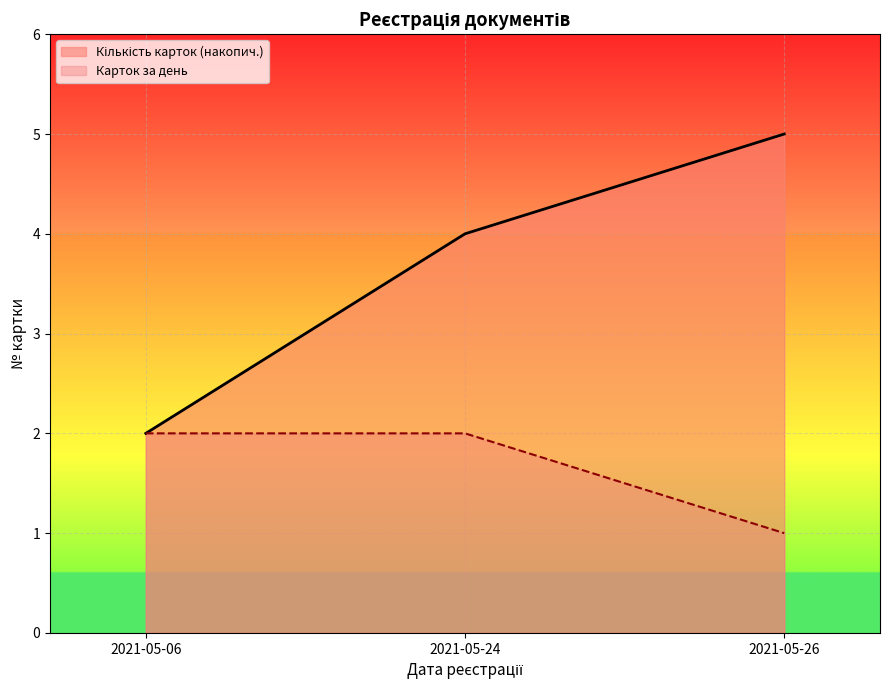

True or false: the data shows 5 at 2021-05-26.

True